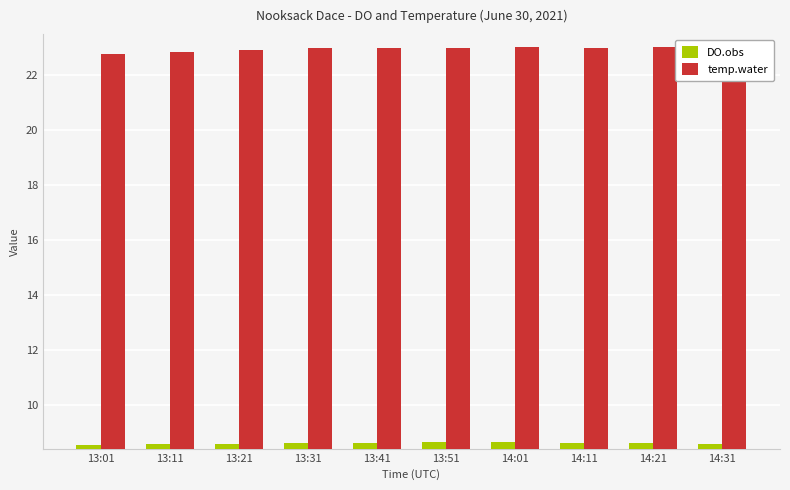

What is the total value across all series at 13:11?

31.4